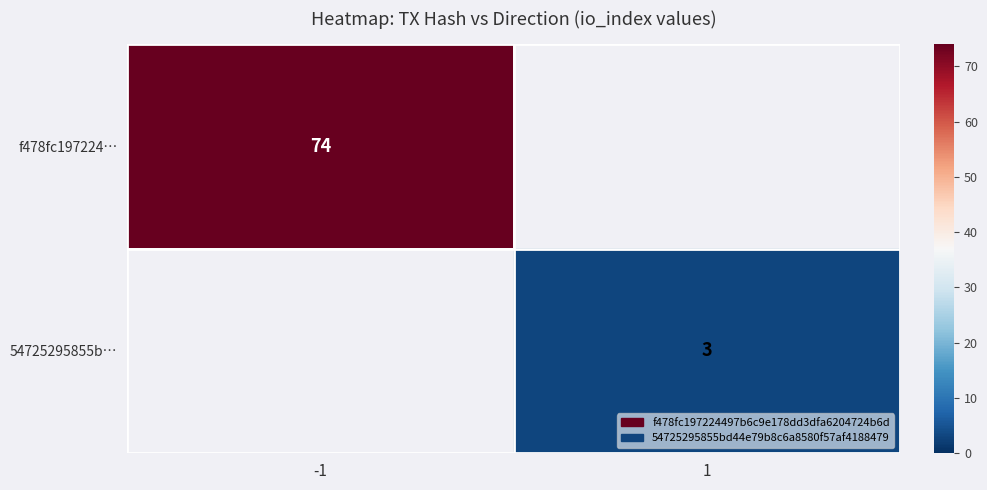

At how many categories does at least one series exceed 13?

1